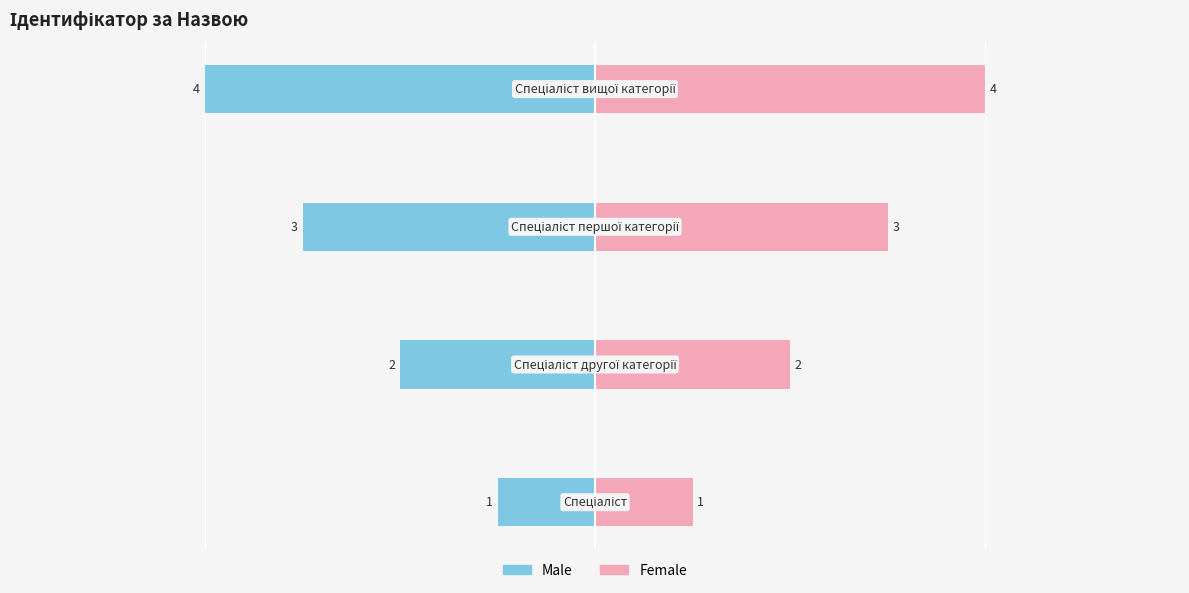

True or false: Male has a value of -2 at 2.

False